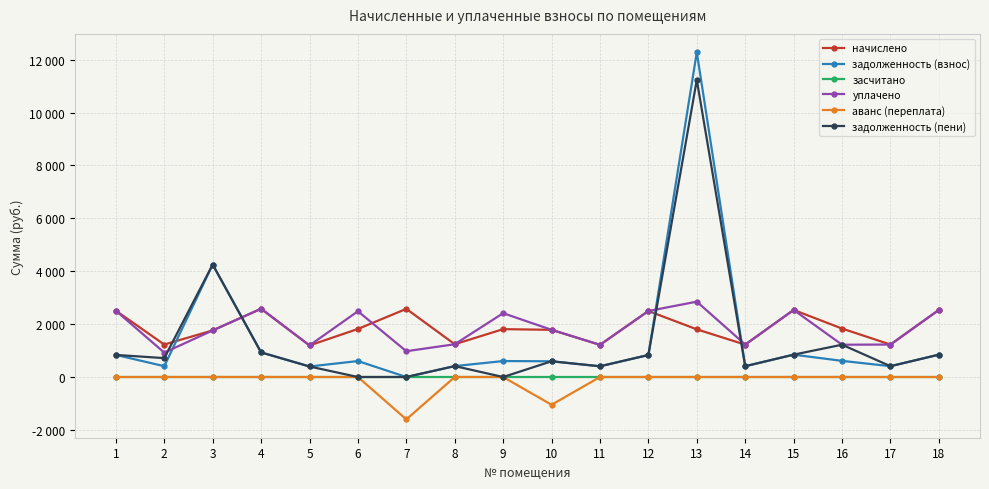

Reading left to right, transcribe all the data shown in this chart.

начислено: 2507.2	1227.8	1762.4	2580.9	1194.6	1817.7	2577.2	1238.8	1810.3	1784.5	1216.7	2496.1	1802.9	1224.1	2536.7	1832.4	1227.8	2536.7
задолженность (взнос): 835.7	409.3	4253.7	930.5	398.2	603.4	0.0	412.9	603.4	594.8	405.6	832.0	12282.5	411.3	845.5	610.8	409.3	845.5
засчитано: 0.0	0.0	0.0	0.0	0.0	0.0	0.0	0.0	0.0	0.0	0.0	0.0	0.0	0.0	0.0	0.0	0.0	0.0
уплачено: 2507.2	922.3	1762.4	2581.2	1194.6	2486.9	975.4	1238.8	2413.8	1784.5	1216.7	2496.1	2850.0	1228.7	2536.7	1221.6	1227.8	2536.7
аванс (переплата): 0.0	0.0	0.0	0.0	0.0	0.0	-1601.8	0.0	0.0	-1050.0	0.0	0.0	0.0	0.0	0.0	0.0	0.0	0.0
задолженность (пени): 835.7	714.7	4253.7	930.2	398.2	0.0	0.0	412.9	0.0	594.8	405.6	832.0	11235.5	406.7	845.5	1221.6	409.3	845.5